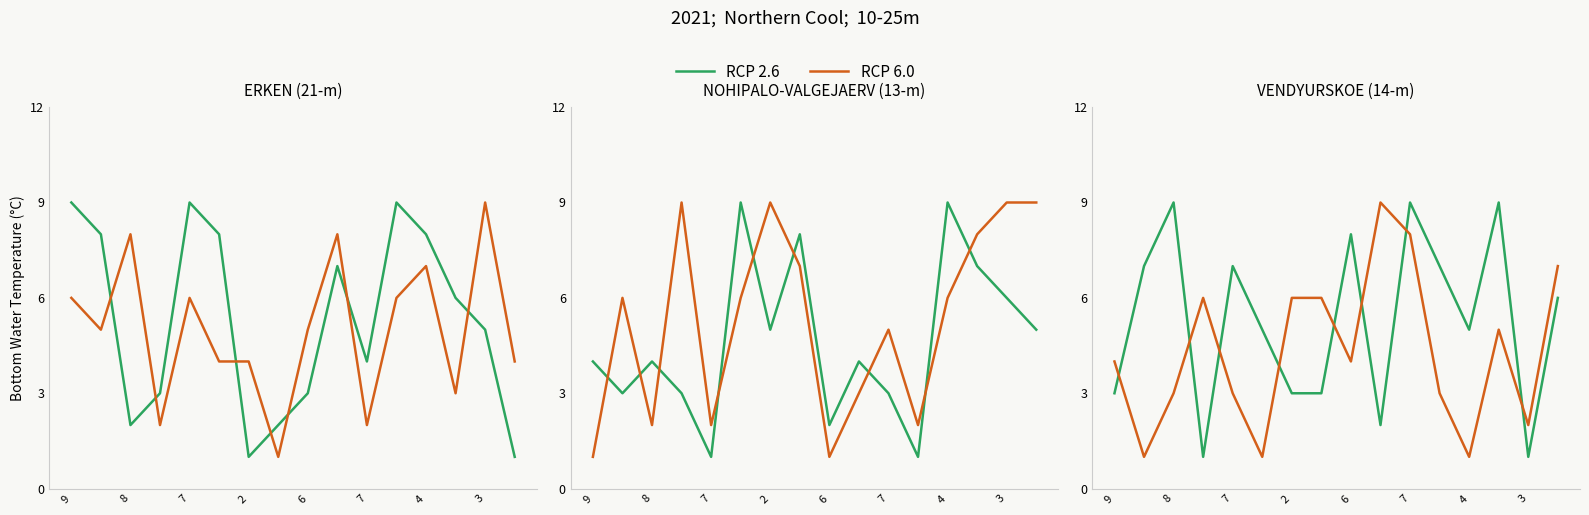

What are all the series names shown in the legend?

RCP 2.6, RCP 6.0